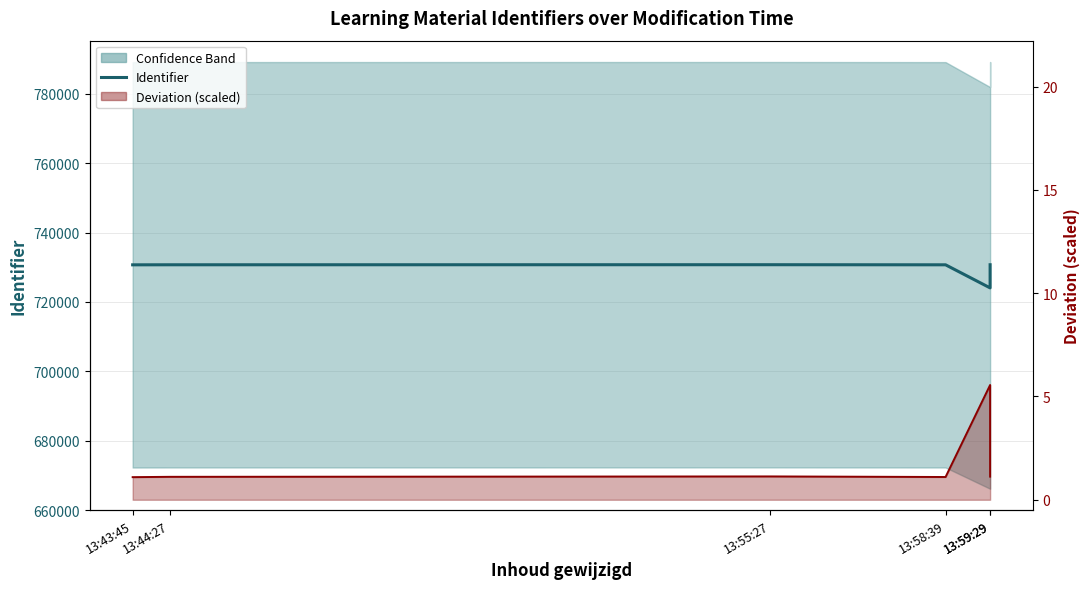

Which series has the largest total across all categories?

Identifier